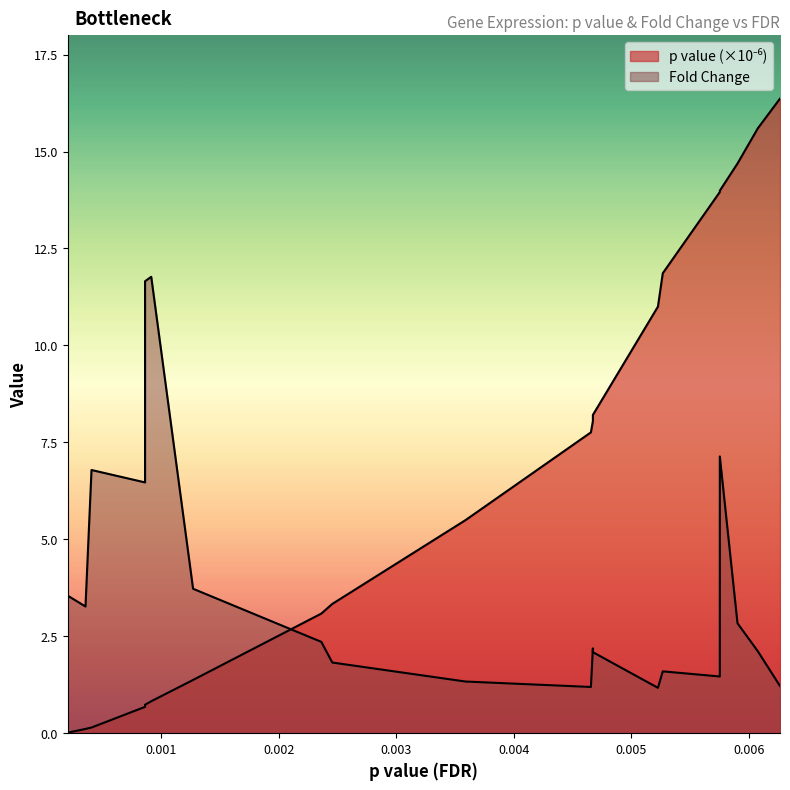

Rank the series at 0.000914675858127212 from lowest to highest value.

p value, Fold Change